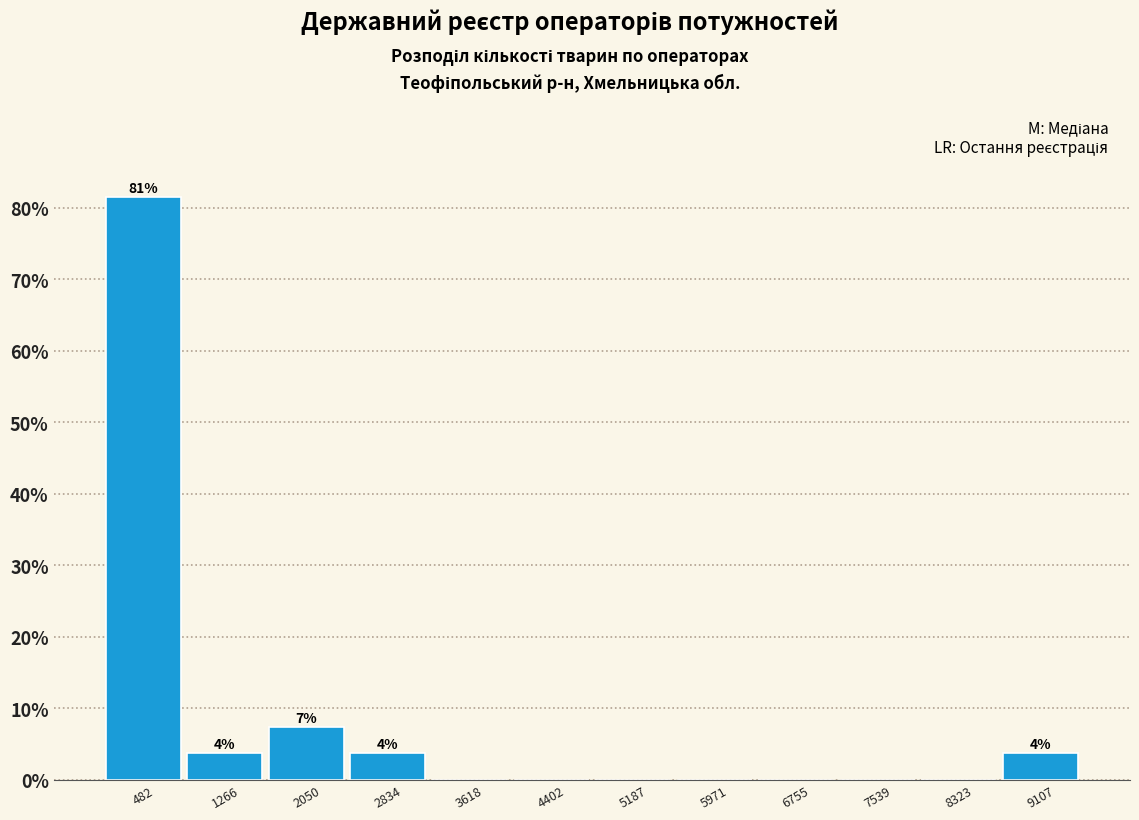

Which range on the x-axis has the tallest bar?

100 to 900